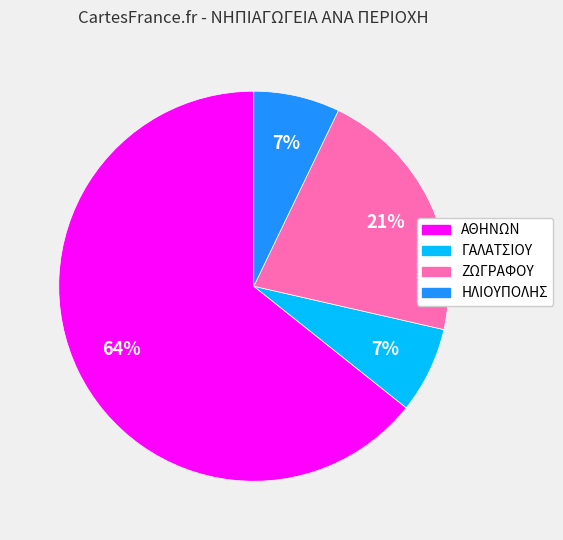

How many segments does this pie chart have?

4